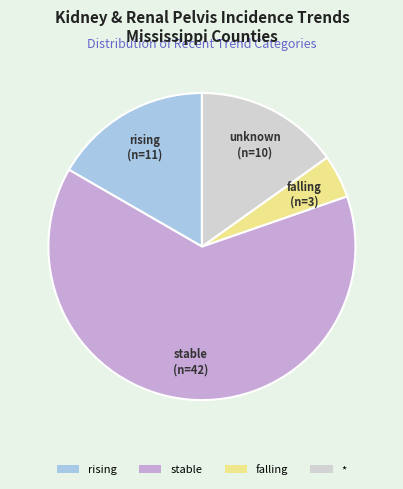

Is there any slice that represents more than half of the pie?

Yes